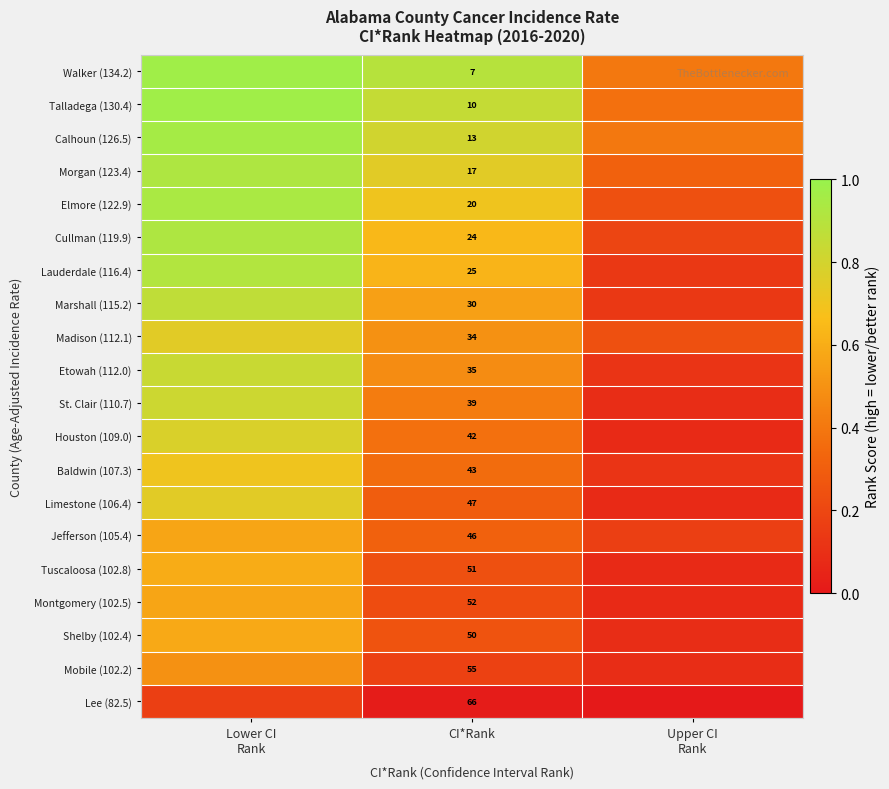

Is the value of Tuscaloosa (102.8) at CI*Rank greater than the value of Marshall (115.2) at CI*Rank?

Yes